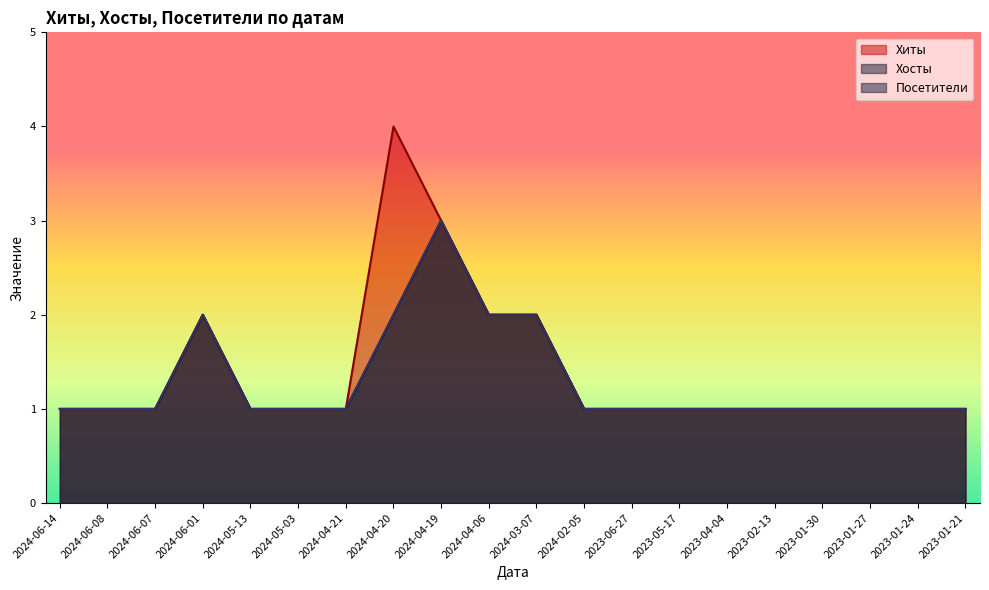

What are all the series names shown in the legend?

Хиты, Хосты, Посетители